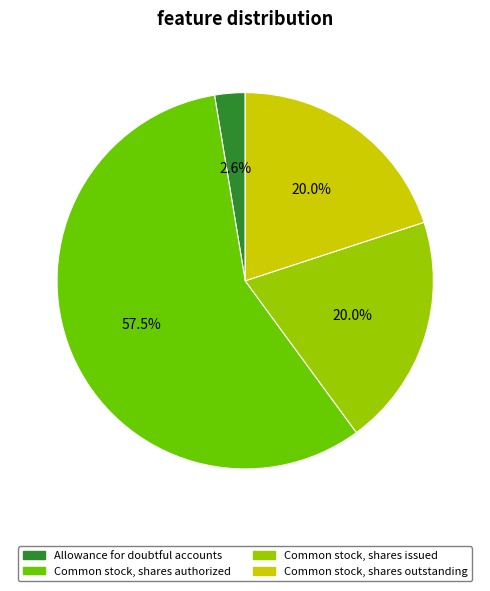

Which category has the smallest portion of the pie?

Allowance for doubtful accounts